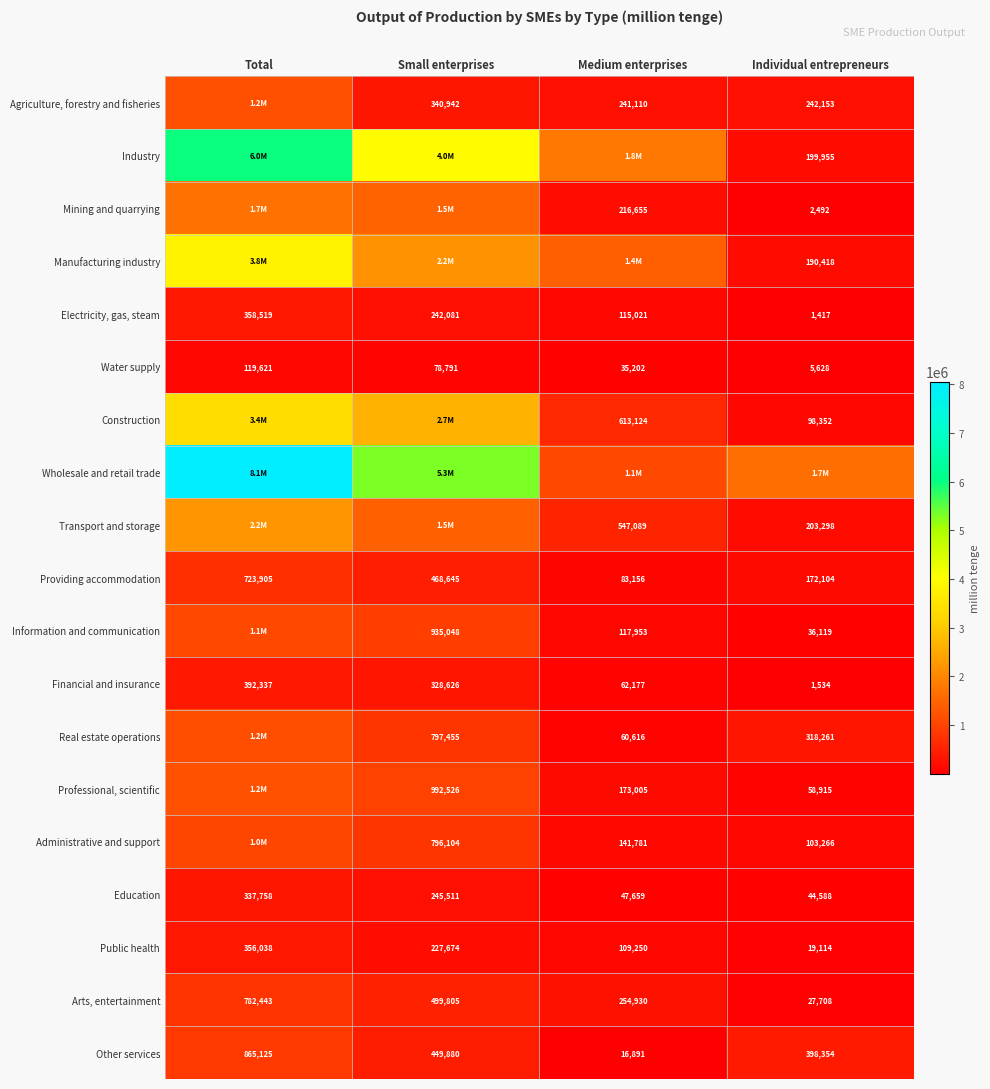

List the labels in order of Providing accommodation value, largest first.

Total, Small enterprises, Individual entrepreneurs, Medium enterprises